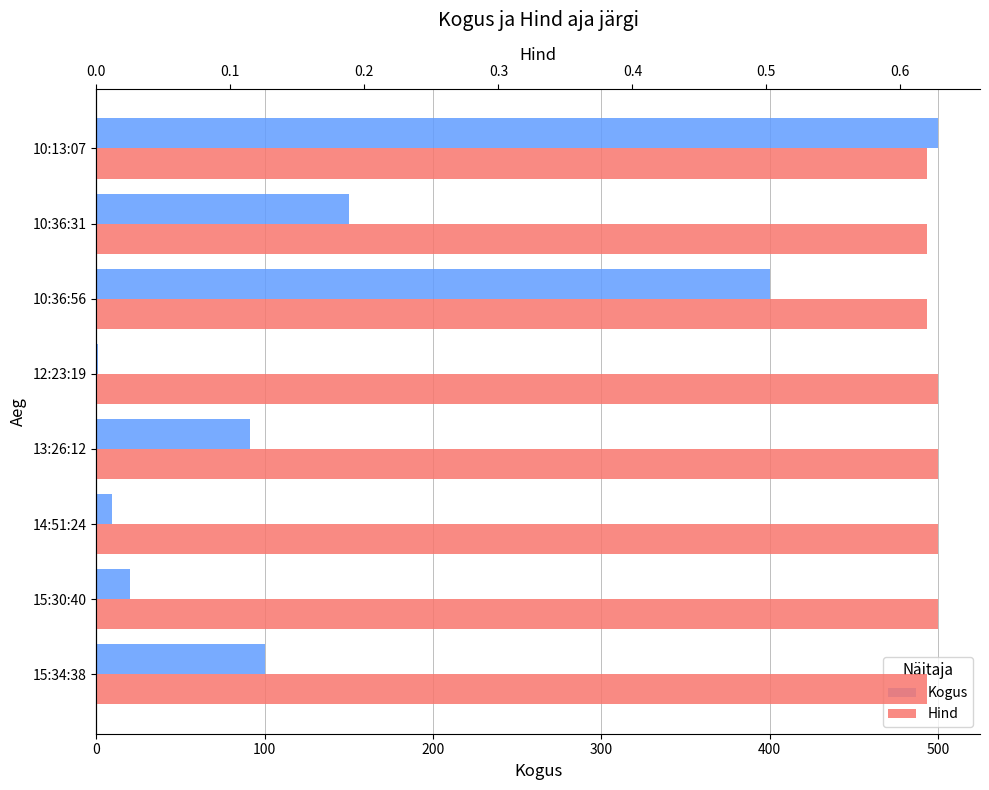

Is it true that Kogus equals 9.0 at 14:51:24?

True